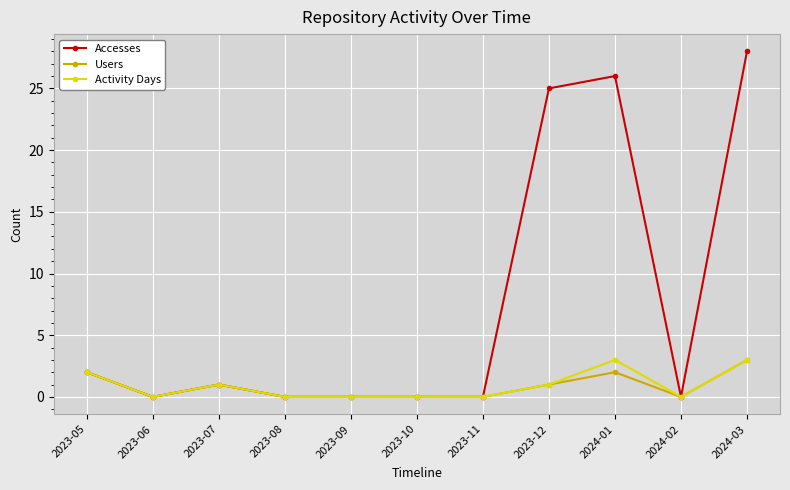

Does the chart display data point markers on the line(s)?

Yes